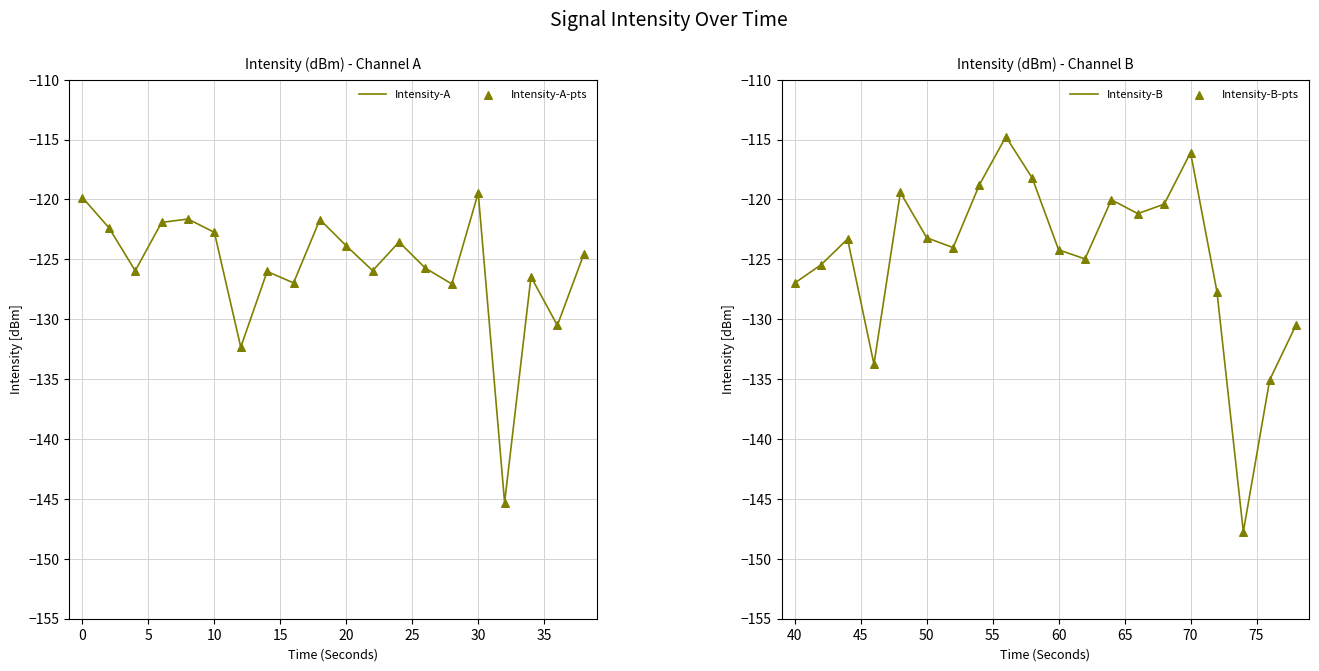

Which series contains the lowest Y value?

Intensity-B